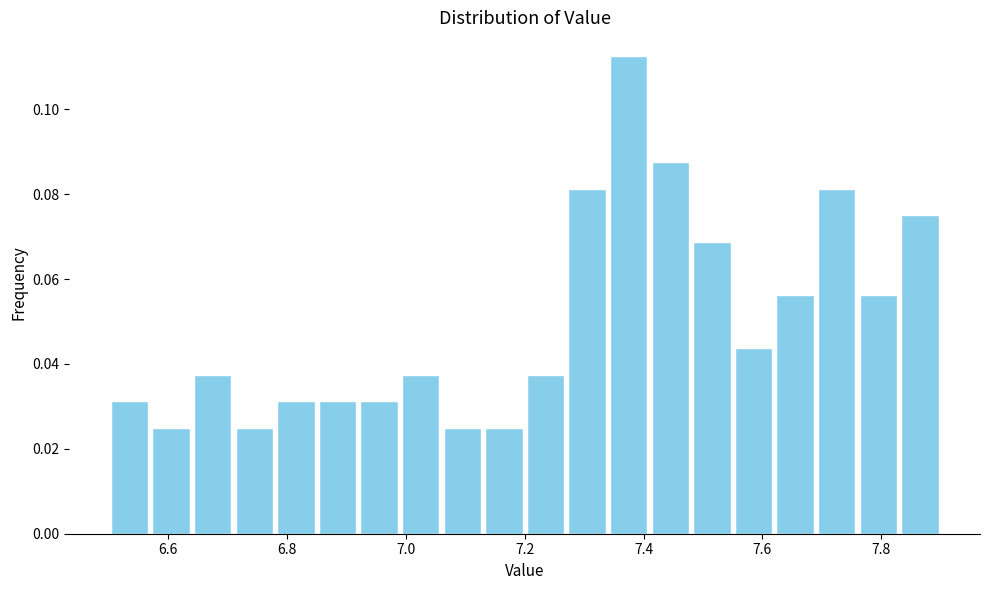

Around what value on the x-axis is the tallest bar? Give the approximate position of its centre, as read against the axis.

7.38